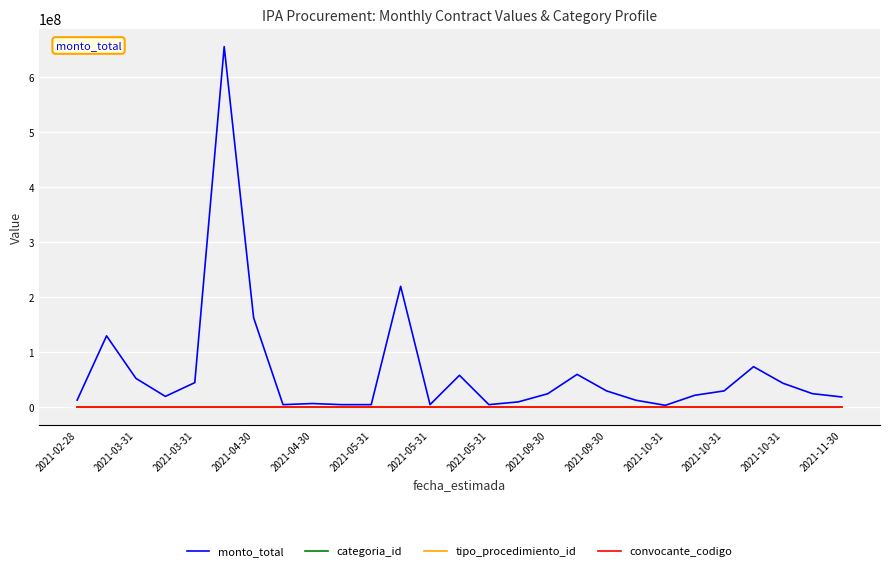

Does the chart have visible grid lines?

Yes